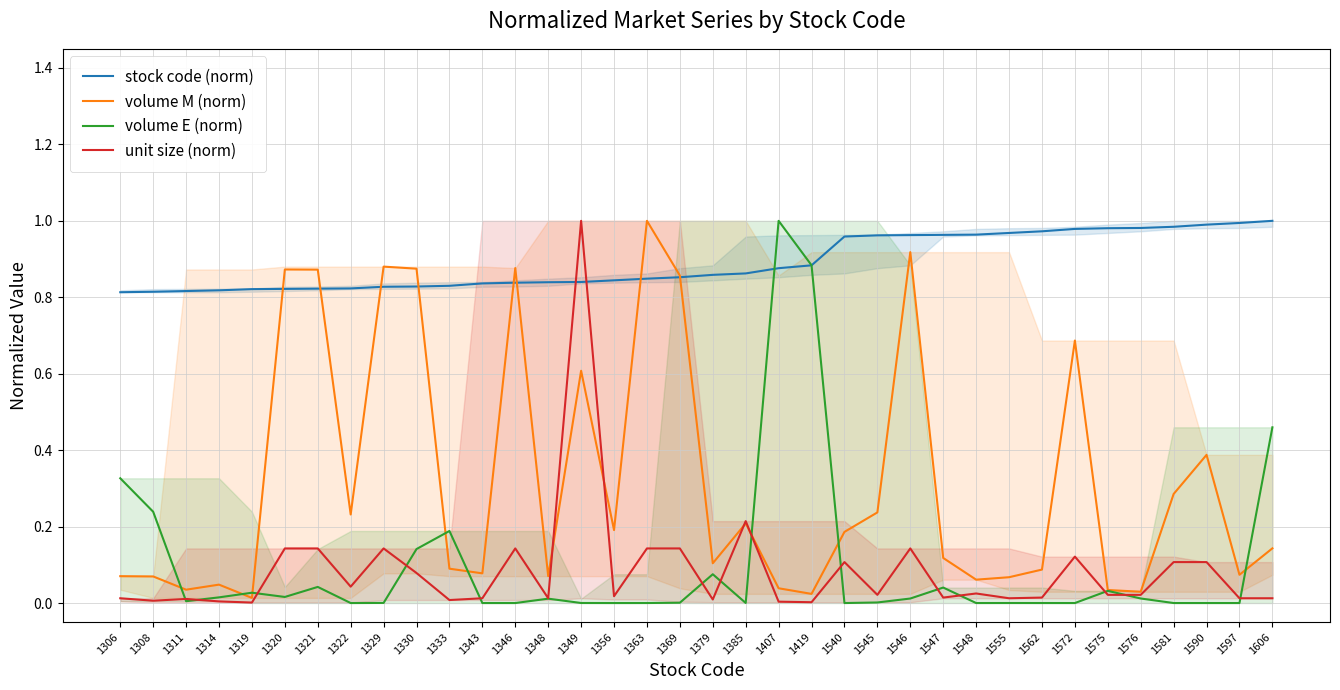

How many interior local valleys does the volume E (norm) series have?

8